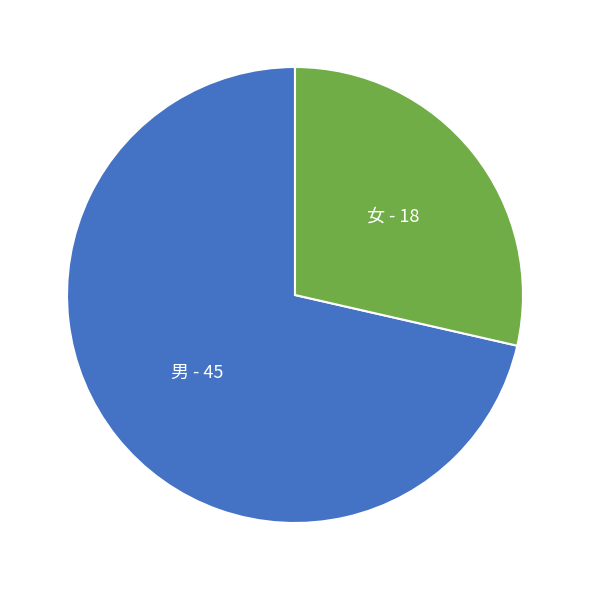

Is 女 - 18 the majority of the pie?

No